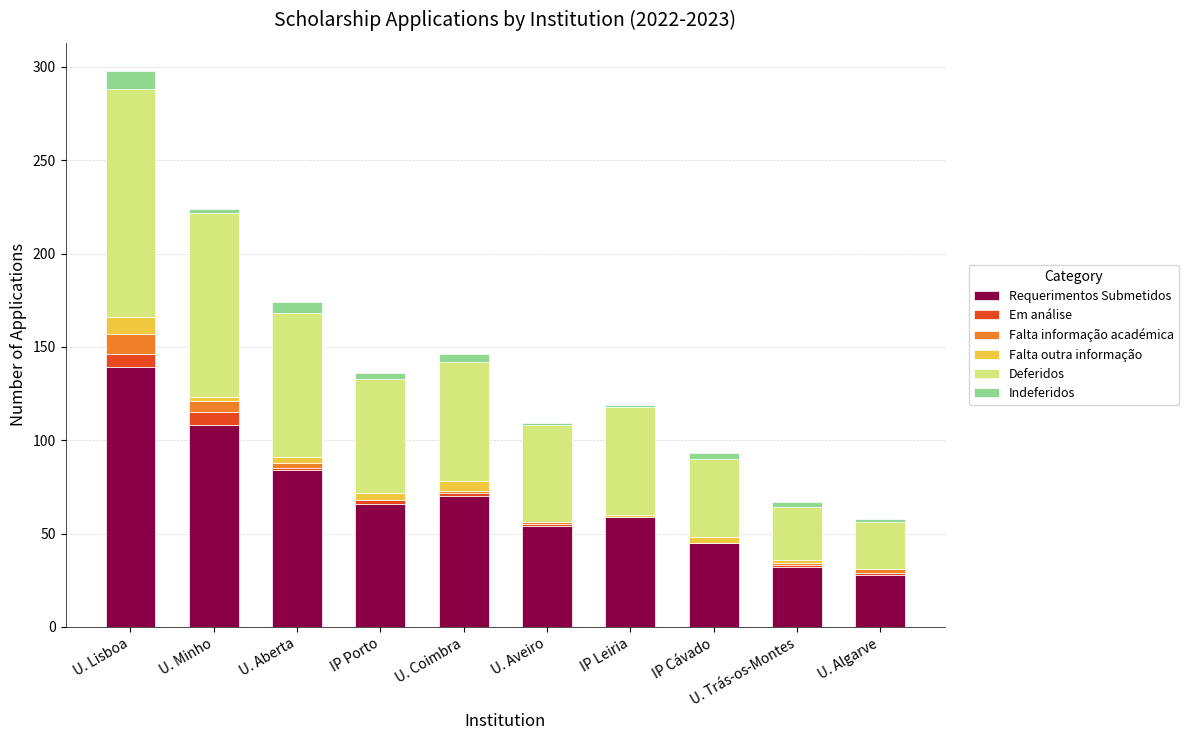

Which category has the highest value in the Requerimentos Submetidos series?

U. Lisboa